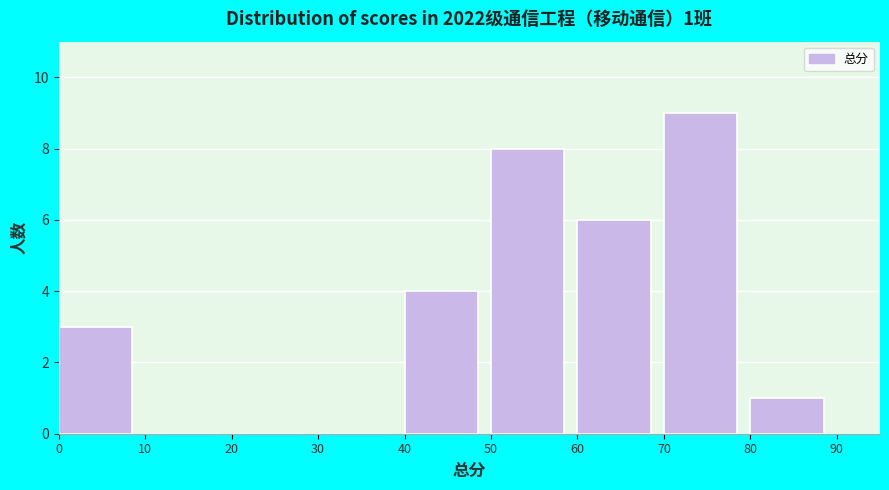

Over which range of the x-axis is the bar tallest?

70 to 80